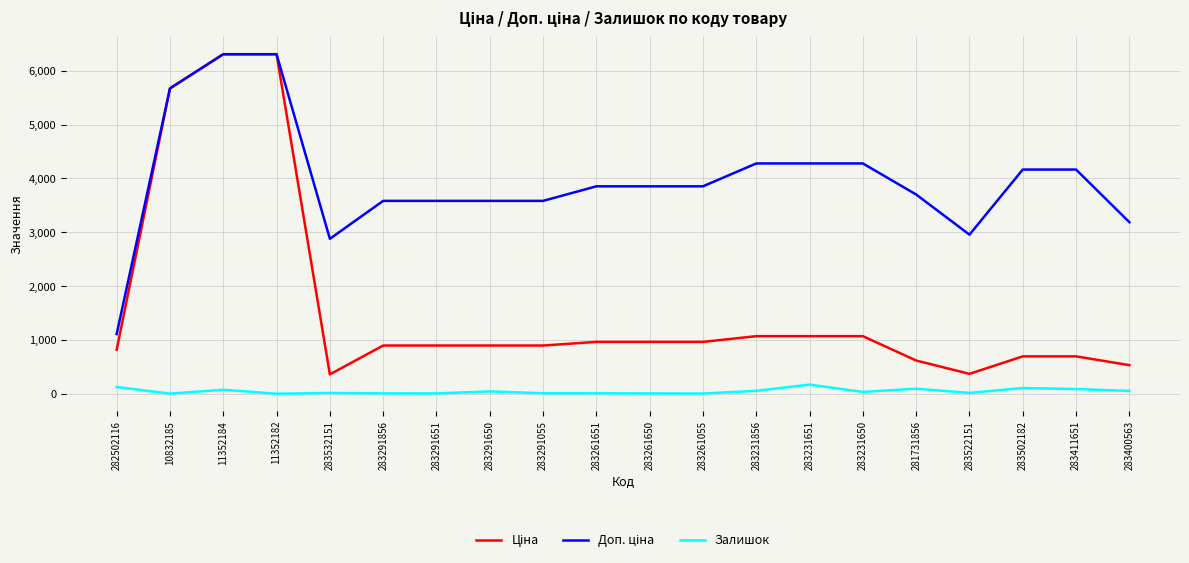

The Залишок series shows 34.0 at 283231650. True or false?

True